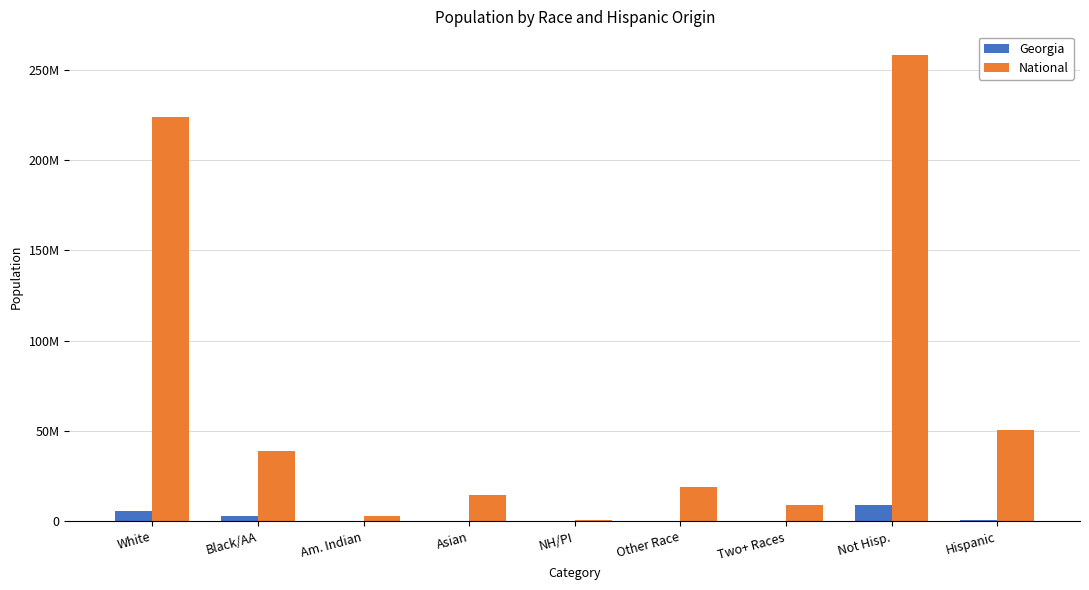

What are all the series names shown in the legend?

Georgia, National